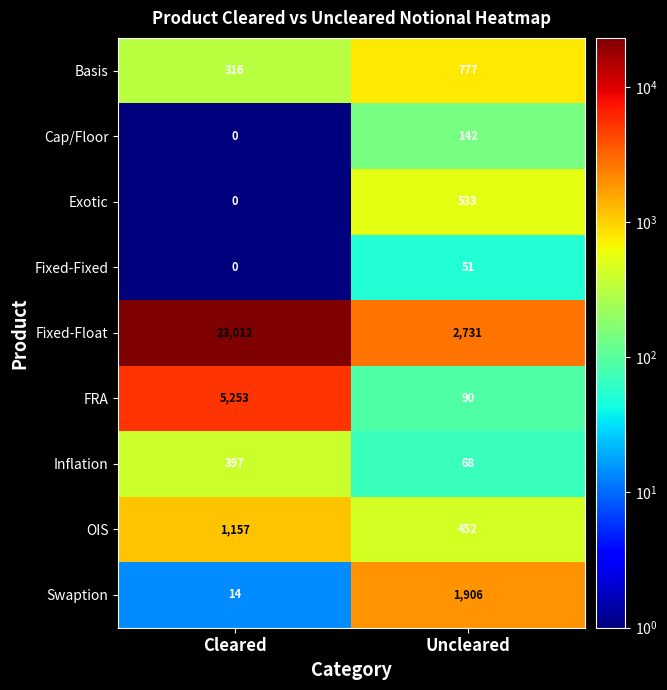

Between Cleared and Uncleared, which series saw the biggest shift?

Fixed-Float